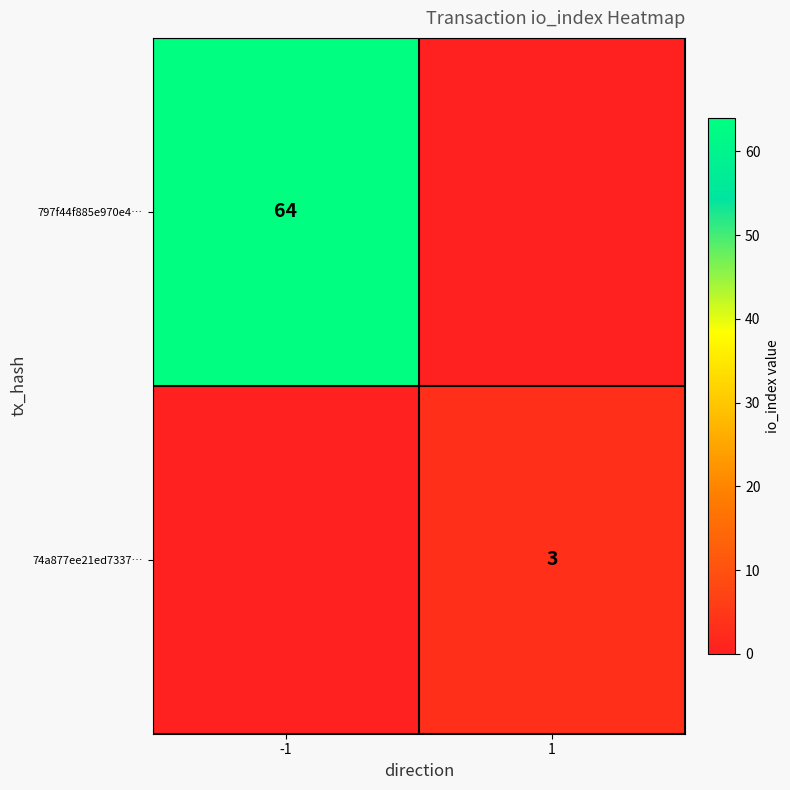

The 797f44f885e970e4… series shows 101 at -1. True or false?

False